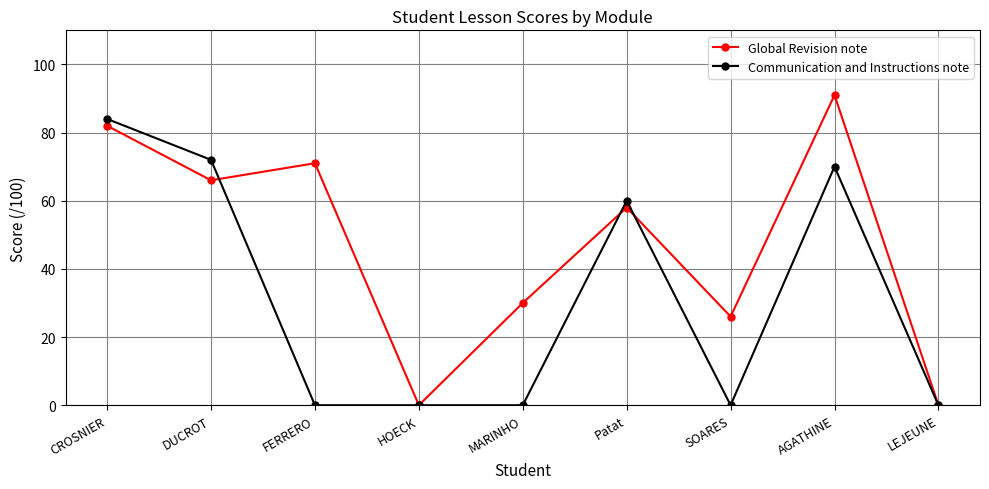

Which series has the largest total across all categories?

Global Revision note